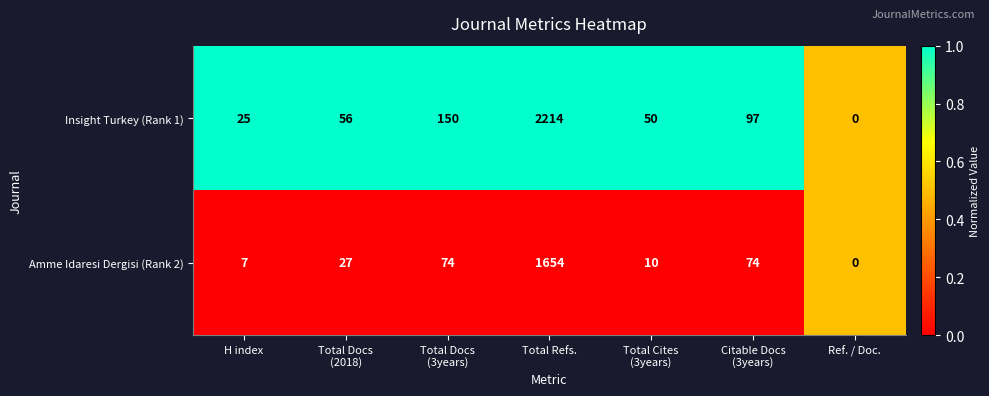

Reading left to right, list all the values displayed in this chart.

Insight Turkey (Rank 1): 25	56	150	2214	50	97	0
Amme Idaresi Dergisi (Rank 2): 7	27	74	1654	10	74	0